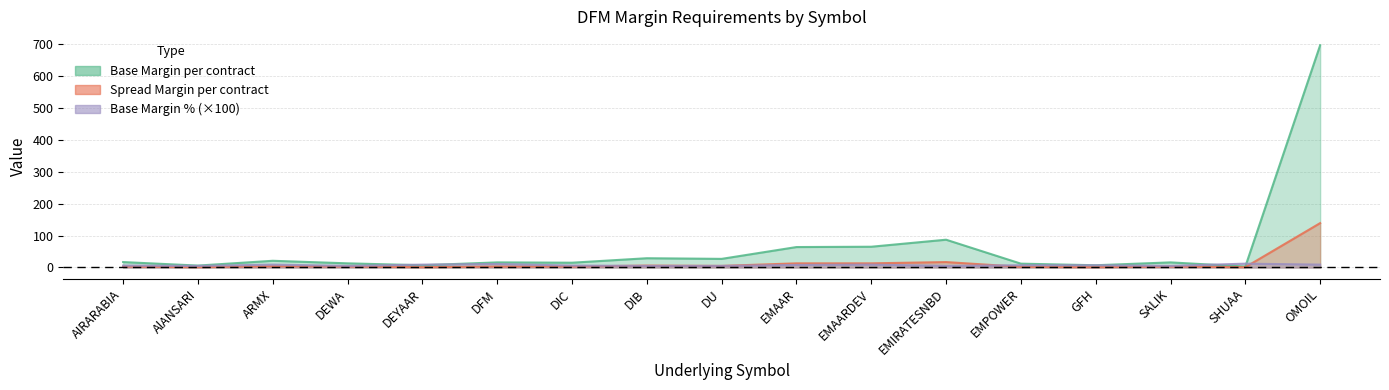

Is it true that Base Margin % equals 4.2 at EMPOWER?

False